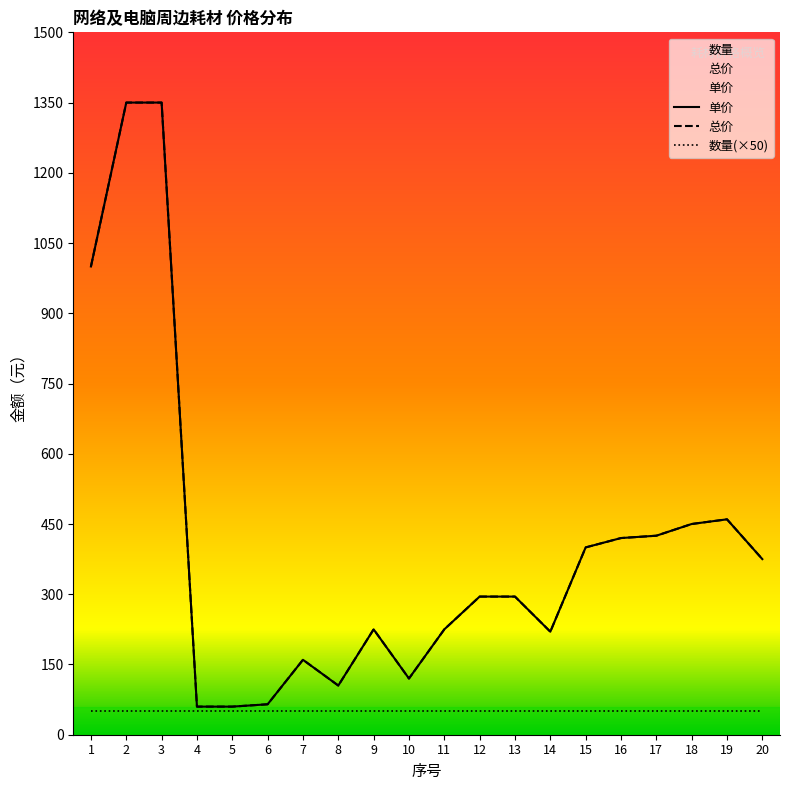

True or false: 总价 and 单价 cross at least once.

False